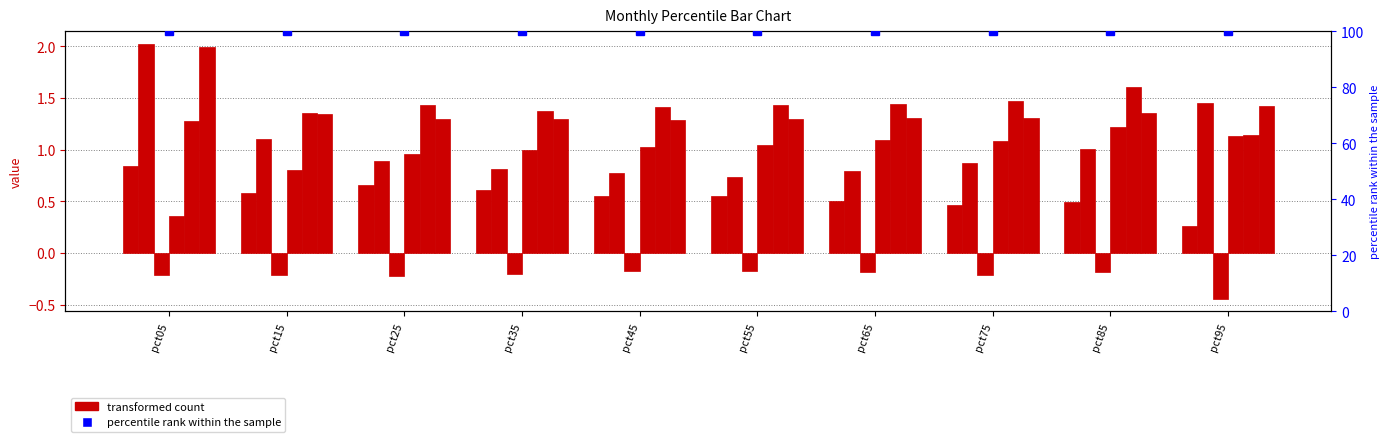

True or false: Feb has a value of 0.9 at pct25.

True